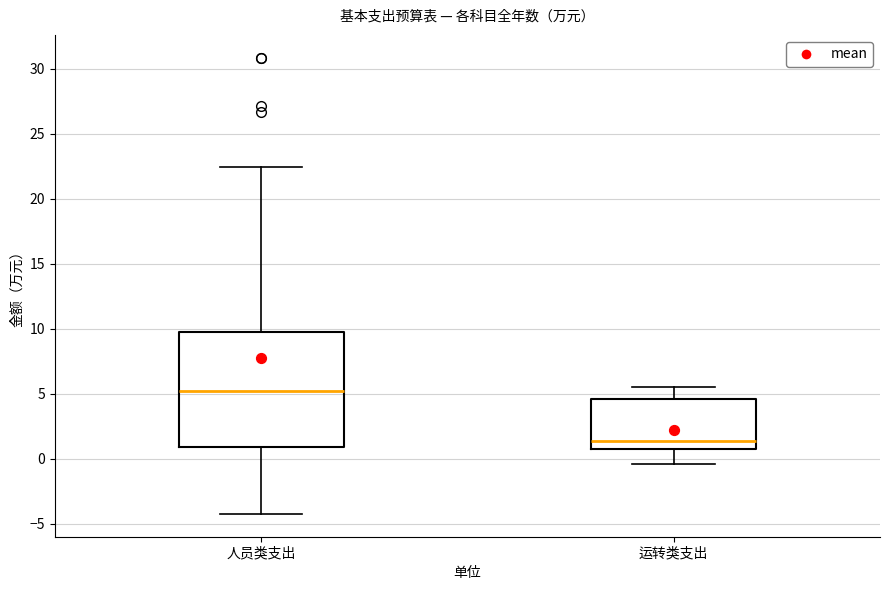

Where does the upper whisker of the box for 人员类支出 end on the y-axis? The values are not printed on the chart, so give them approximately, as read against the axis.

22.5